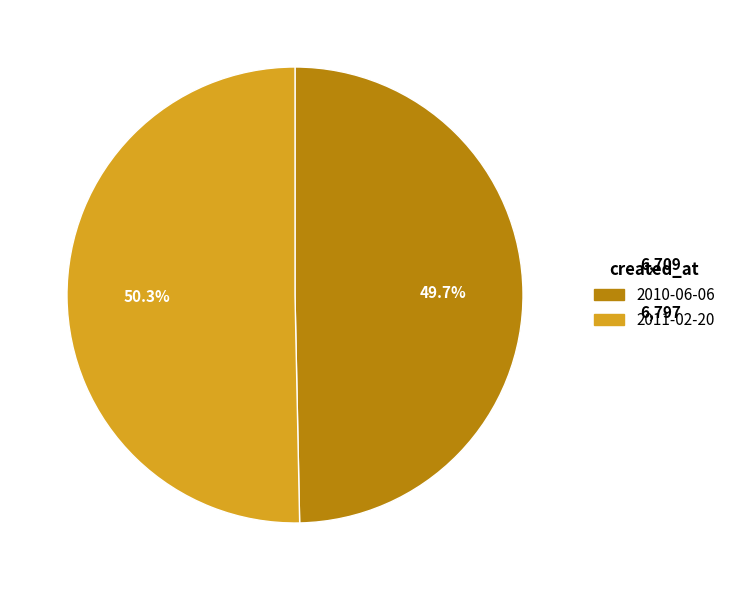

Which slice is the smallest?

2010-06-06